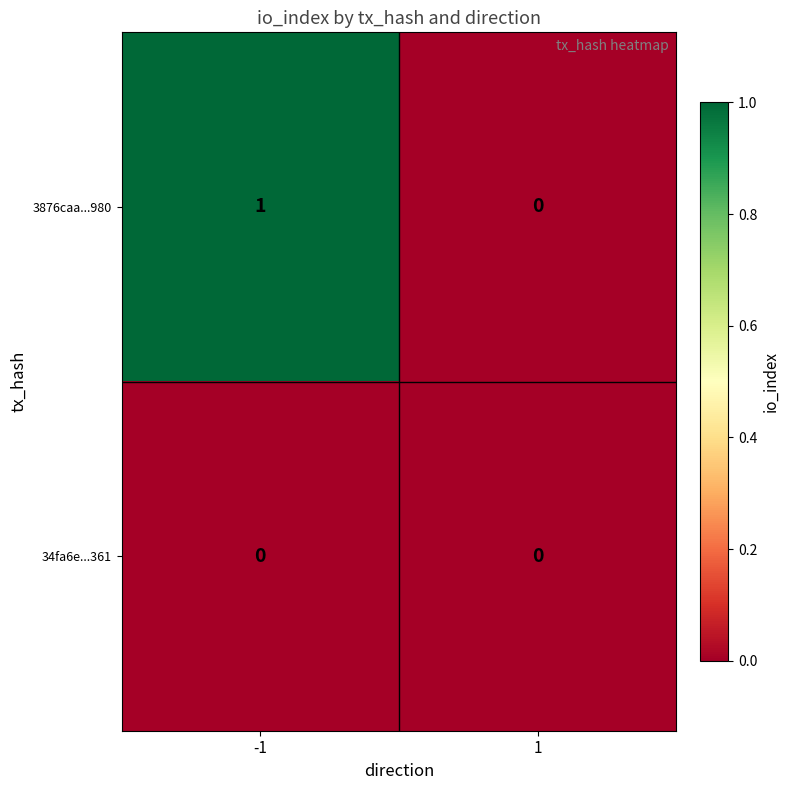

Which series has the largest range (max minus min)?

3876caa...980